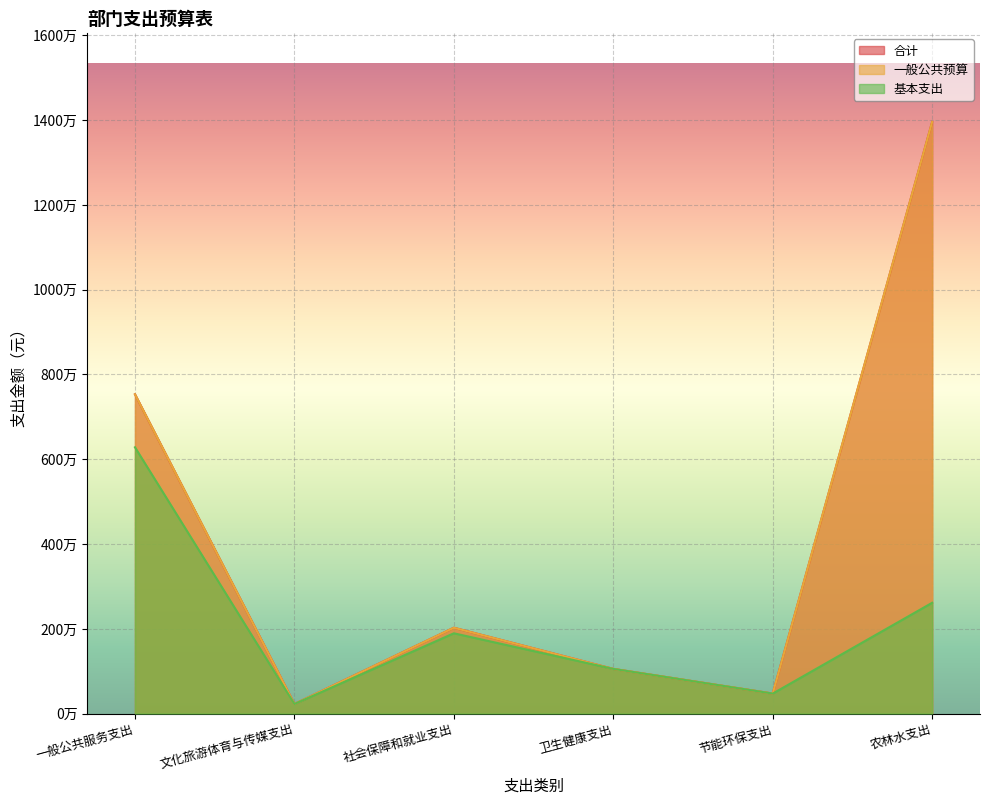

Is it true that 基本支出 equals 238583.6 at 节能环保支出?

False